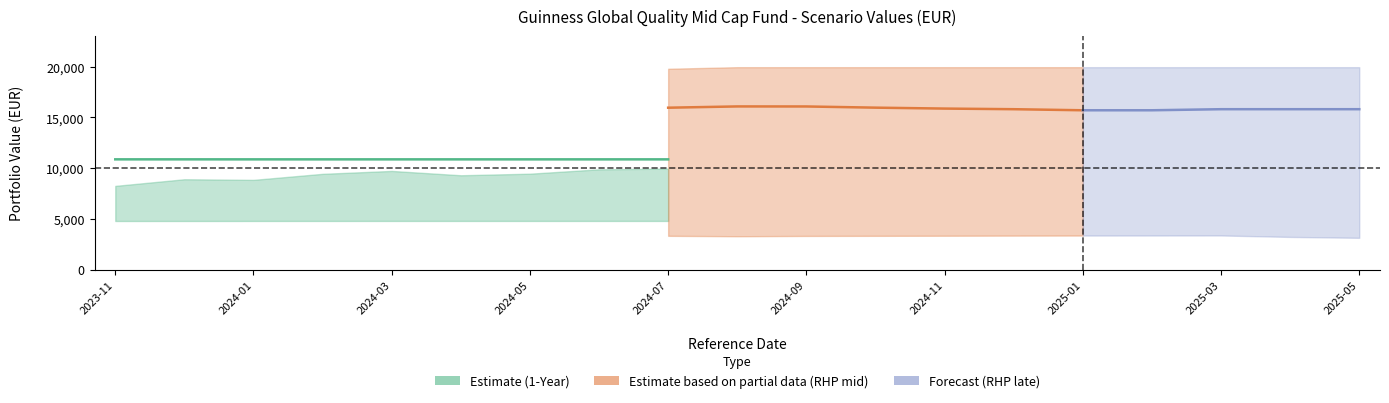

What is the spread (max minus min) of values at 2024-08-30?

16672.2